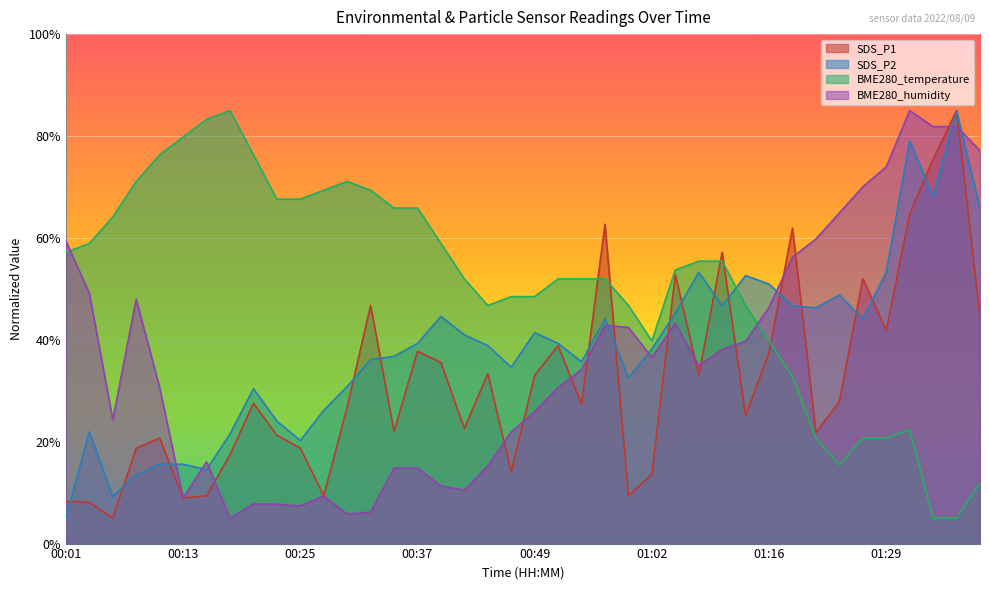

At 00:47, list the series in order from largest to smallest.

BME280_temperature, SDS_P2, BME280_humidity, SDS_P1